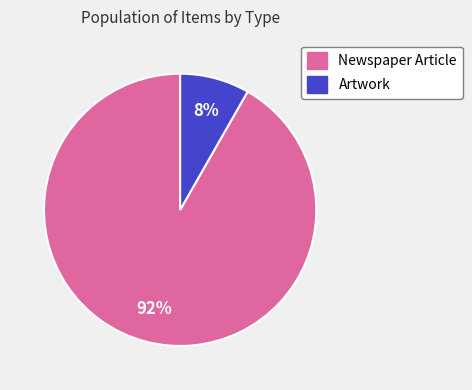

Do Newspaper Article and Artwork together represent more than half of the pie?

Yes